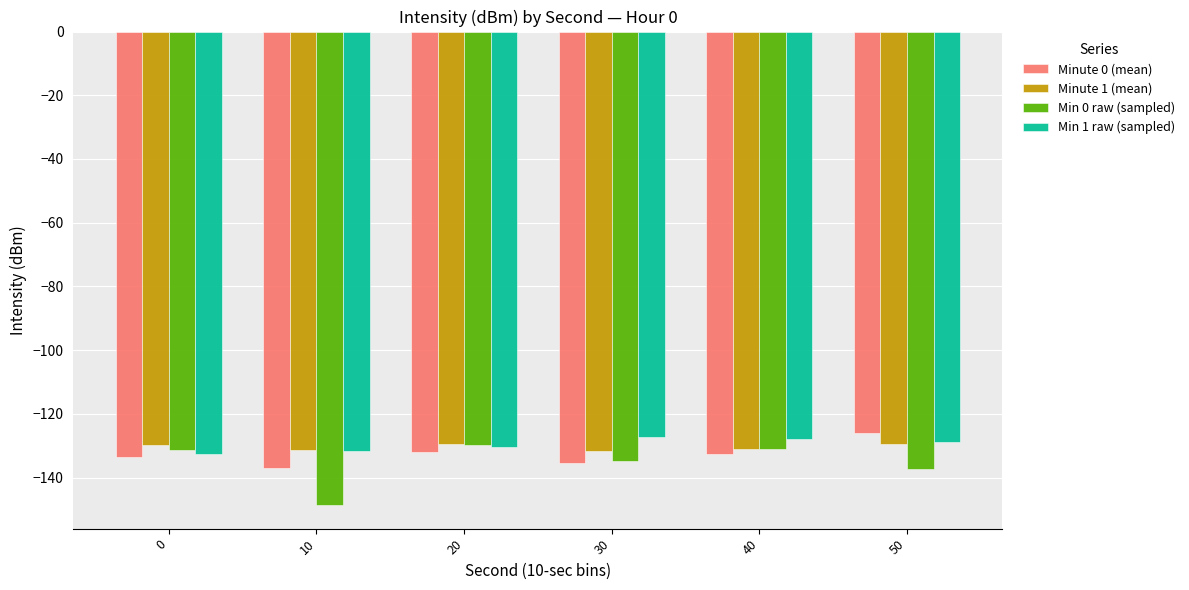

What is the sum of the Minute 1 (mean) values at 20 and 0?

-259.2